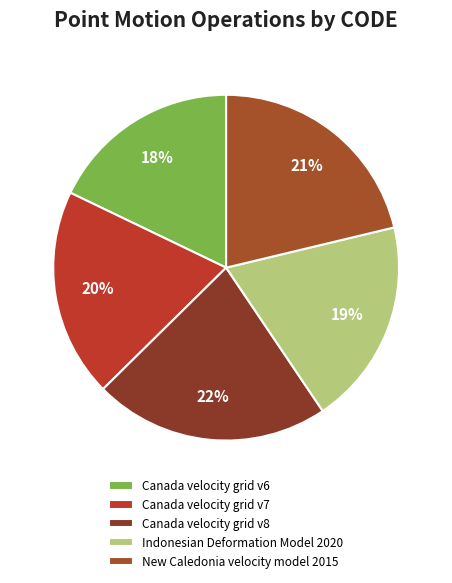

Does Canada velocity grid v6 represent more than half of the total?

No